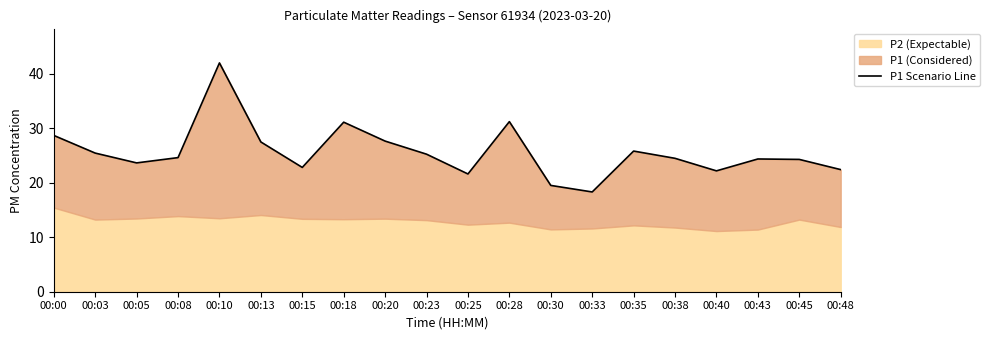

Rank the categories by value from lowest to highest.

00:33, 00:30, 00:25, 00:40, 00:48, 00:15, 00:05, 00:45, 00:43, 00:38, 00:08, 00:23, 00:03, 00:35, 00:13, 00:20, 00:00, 00:18, 00:28, 00:10